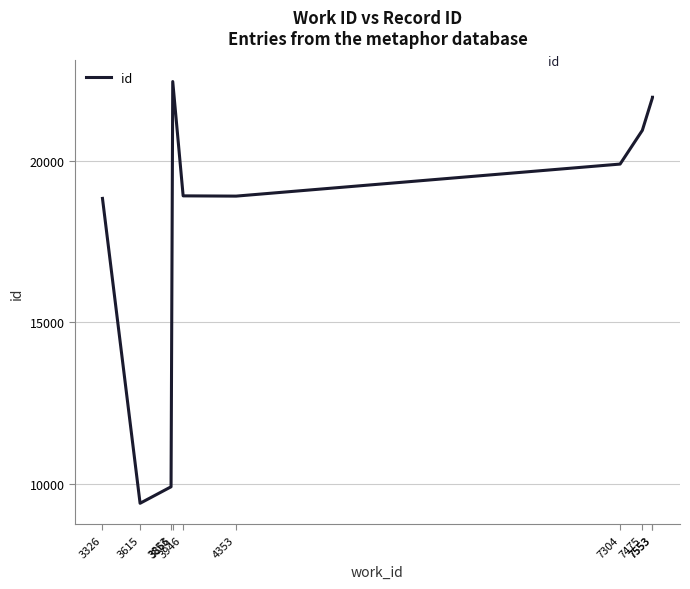

At which label is the value closest to 15922?

3326